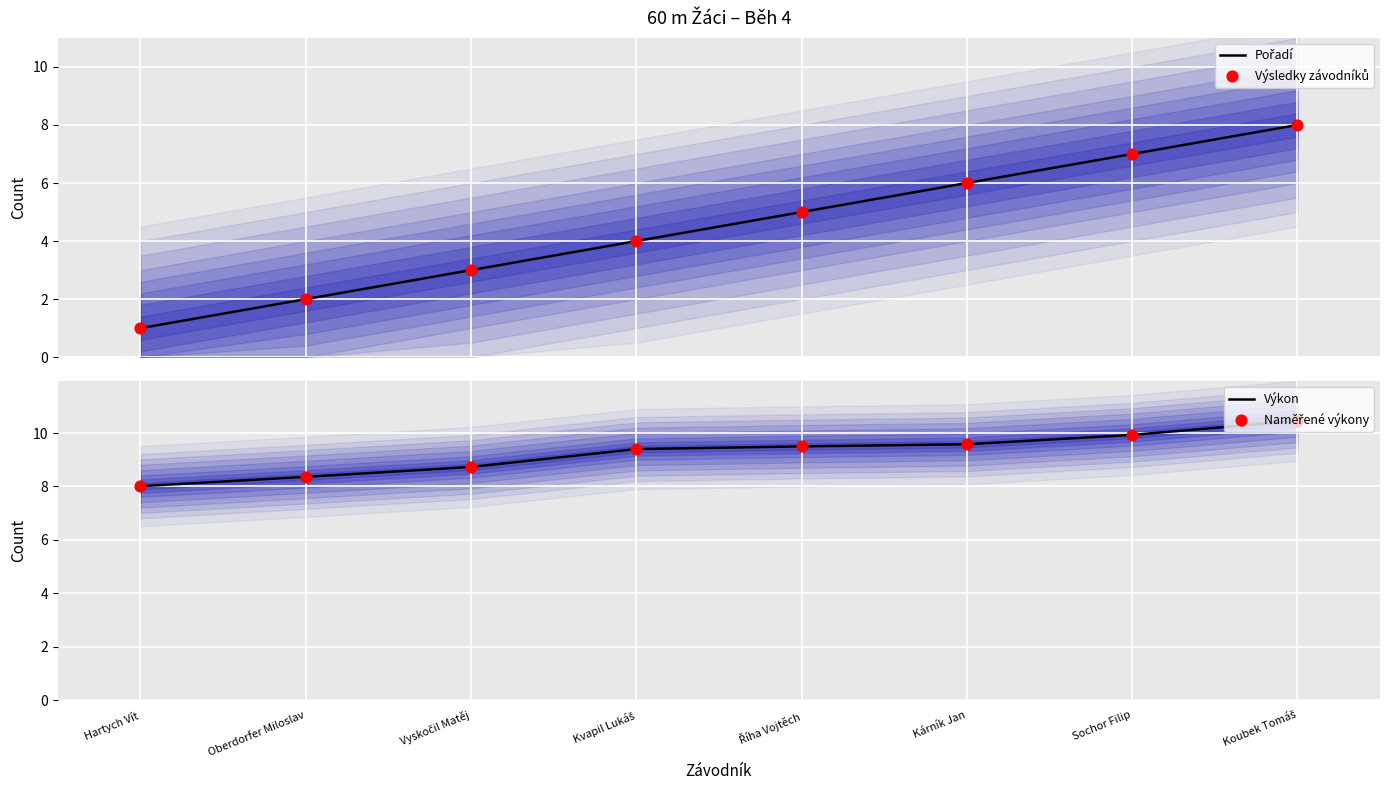

What are all the series names shown in the legend?

Pořadí, Výsledky závodníků, Výkon, Naměřené výkony